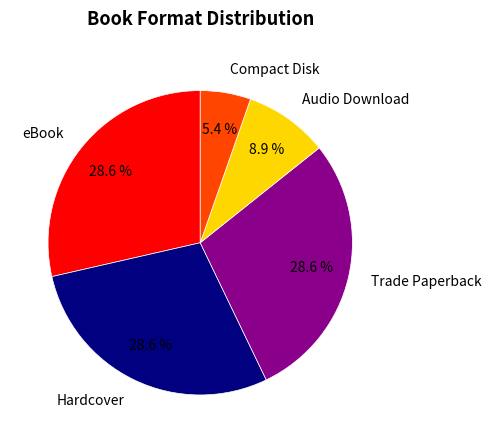

To the nearest percent, what portion does eBook represent?

29%